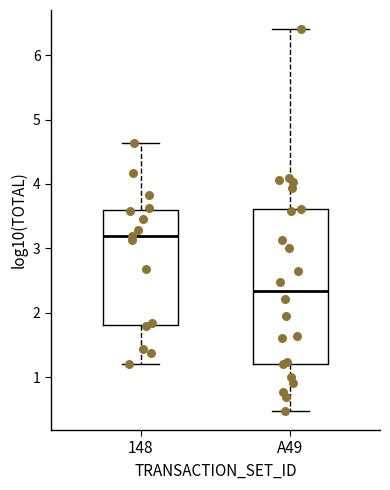

Where does the median line of the box for 148 sit on the y-axis? The values are not printed on the chart, so give them approximately, as read against the axis.

3.2